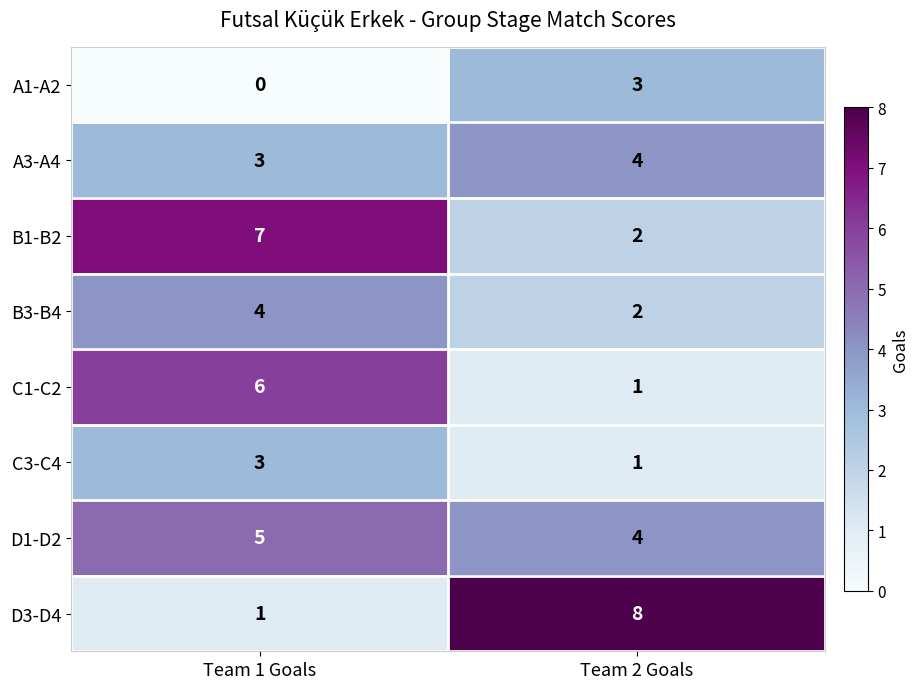

The B1-B2 series shows 7 at Team 1 Goals. True or false?

True